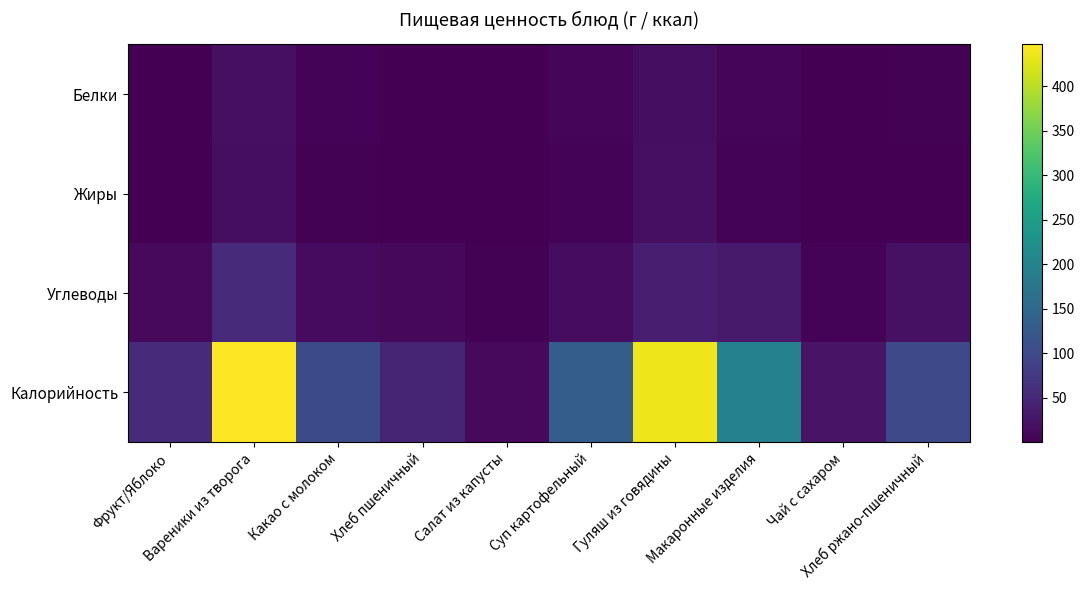

What is the spread (max minus min) of values at Суп картофельный?

127.2